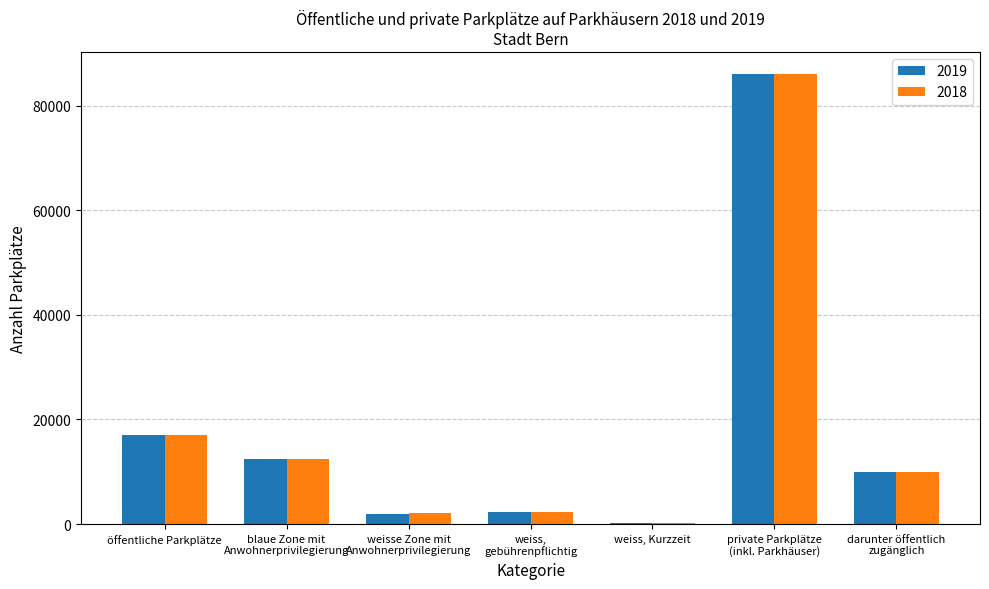

True or false: 2019 has a value of 16945 at öffentliche Parkplätze.

True